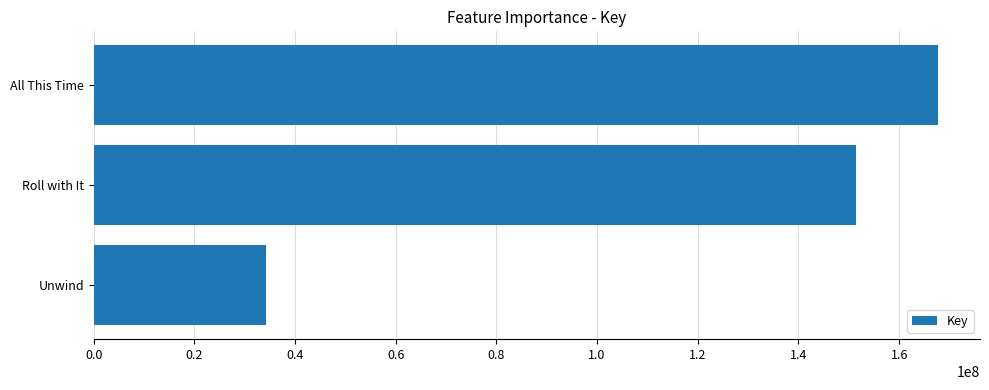

The chart shows a value of 87431289 at All This Time. True or false?

False